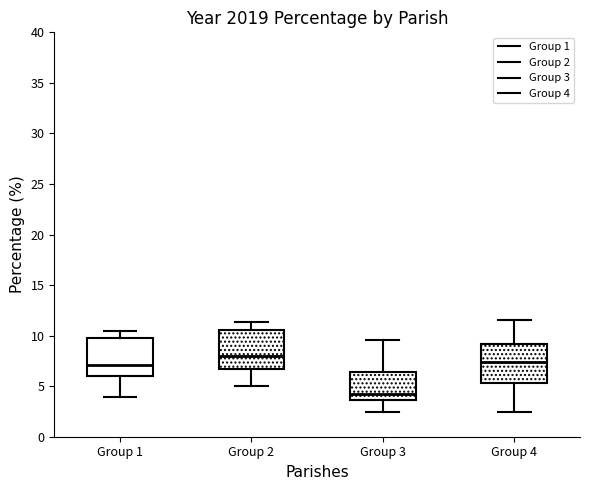

Where does the lower whisker of the box for Group 4 end on the y-axis? The values are not printed on the chart, so give them approximately, as read against the axis.

2.5